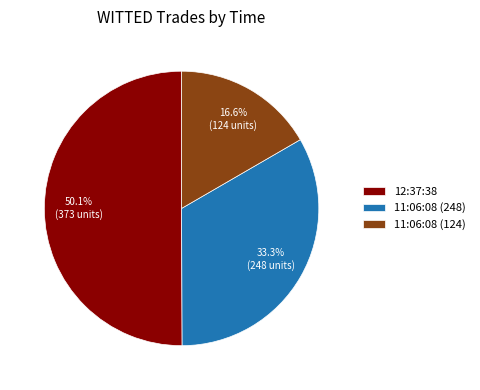

How many slices are in this pie chart?

3